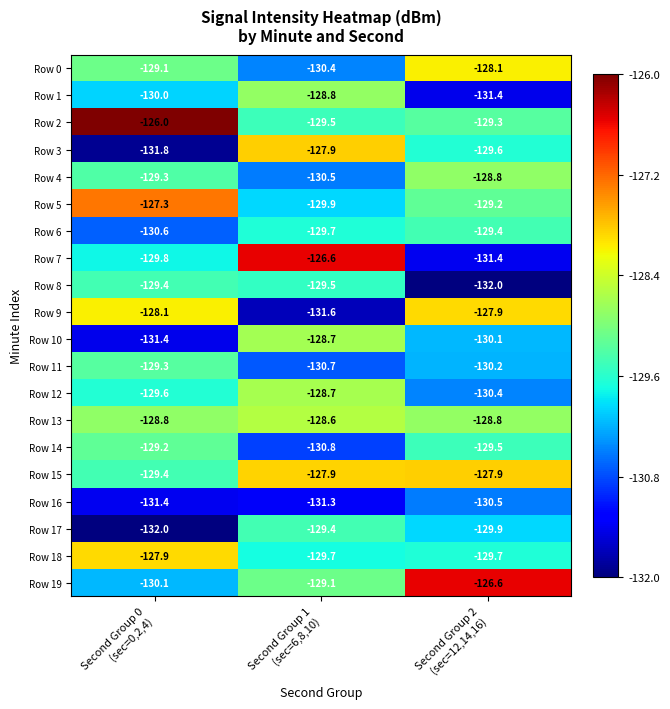

Which series has the largest range (max minus min)?

Row 7